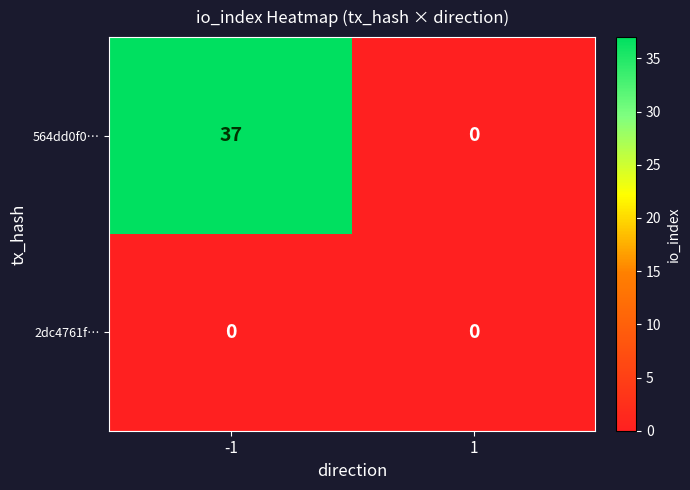

Rank the series by their average value, from highest to lowest.

564dd0f0…, 2dc4761f…